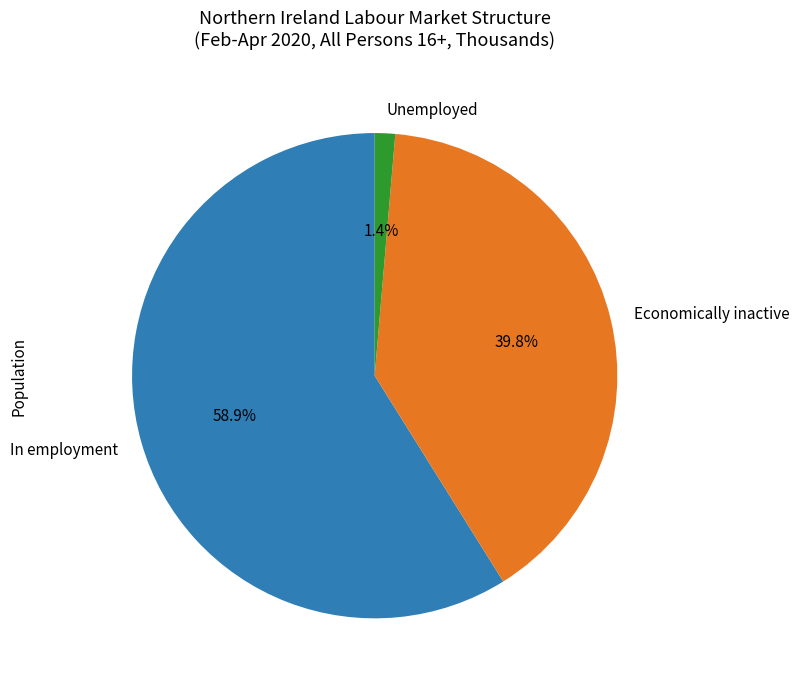

Does Unemployed represent more than half of the total?

No